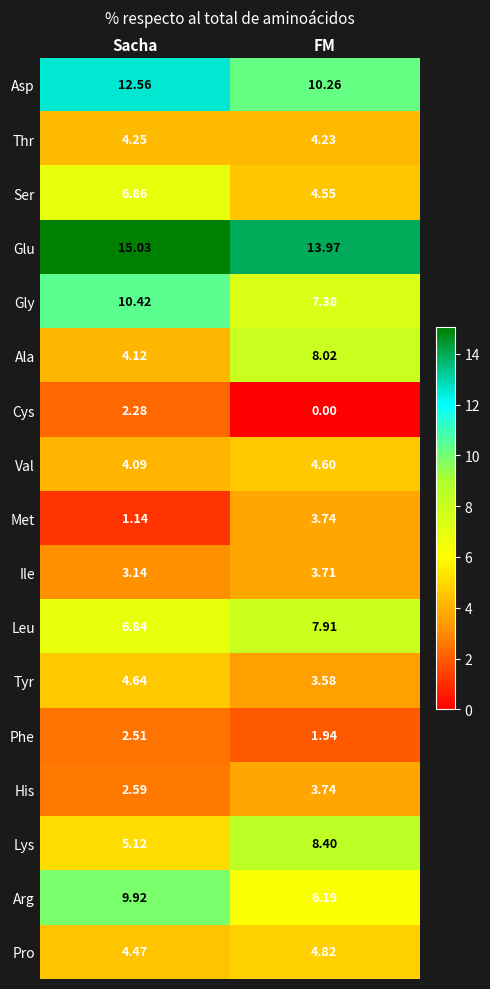

At which label does Cys first exceed 2?

Sacha